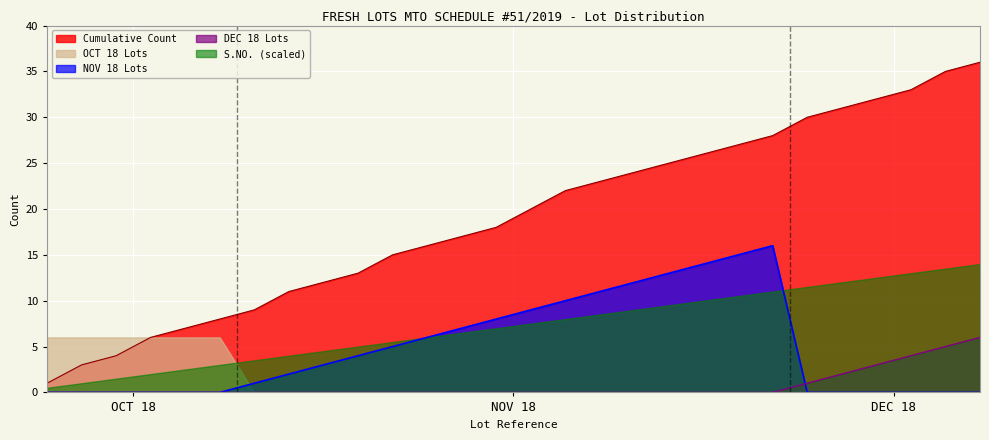

Which series has the largest range (max minus min)?

Cumulative Count